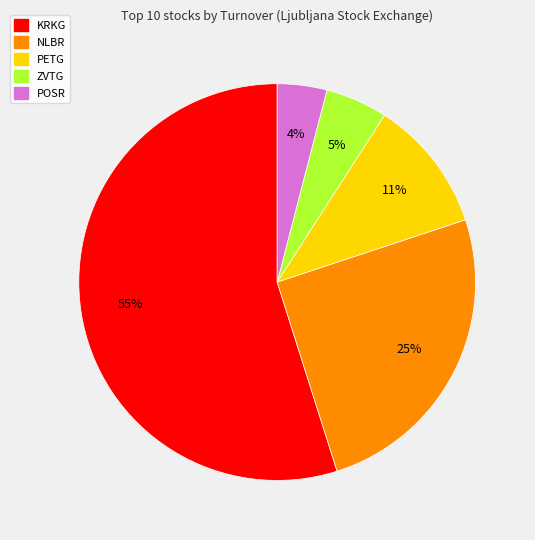

Is there any slice that represents more than half of the pie?

Yes